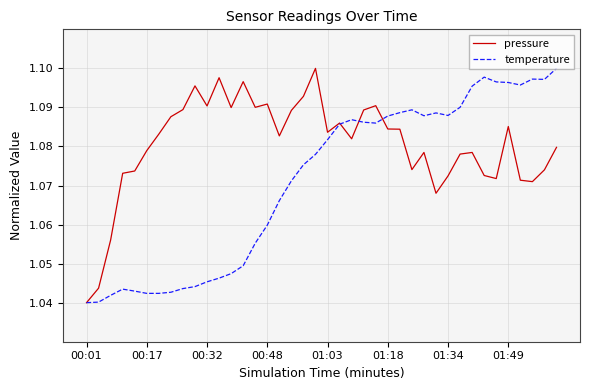

Rank the series by their average value, from lowest to highest.

temperature, pressure